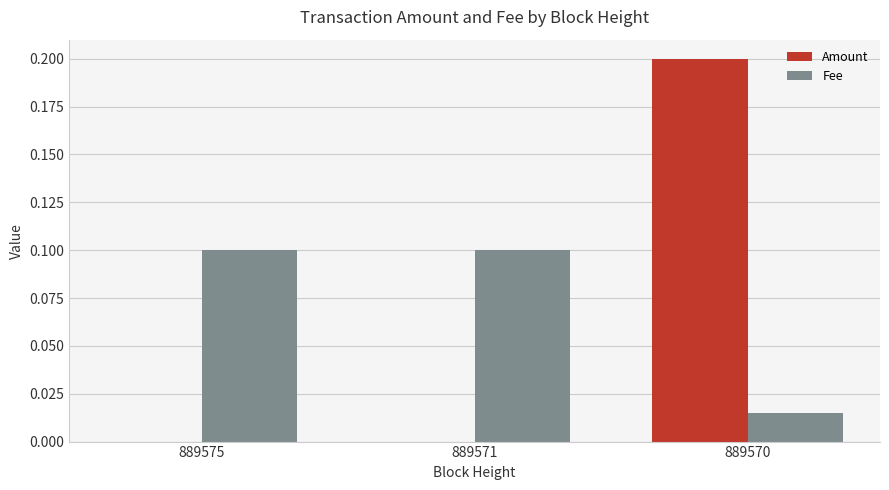

What is the sum of the Fee values at 889575 and 889571?

0.2